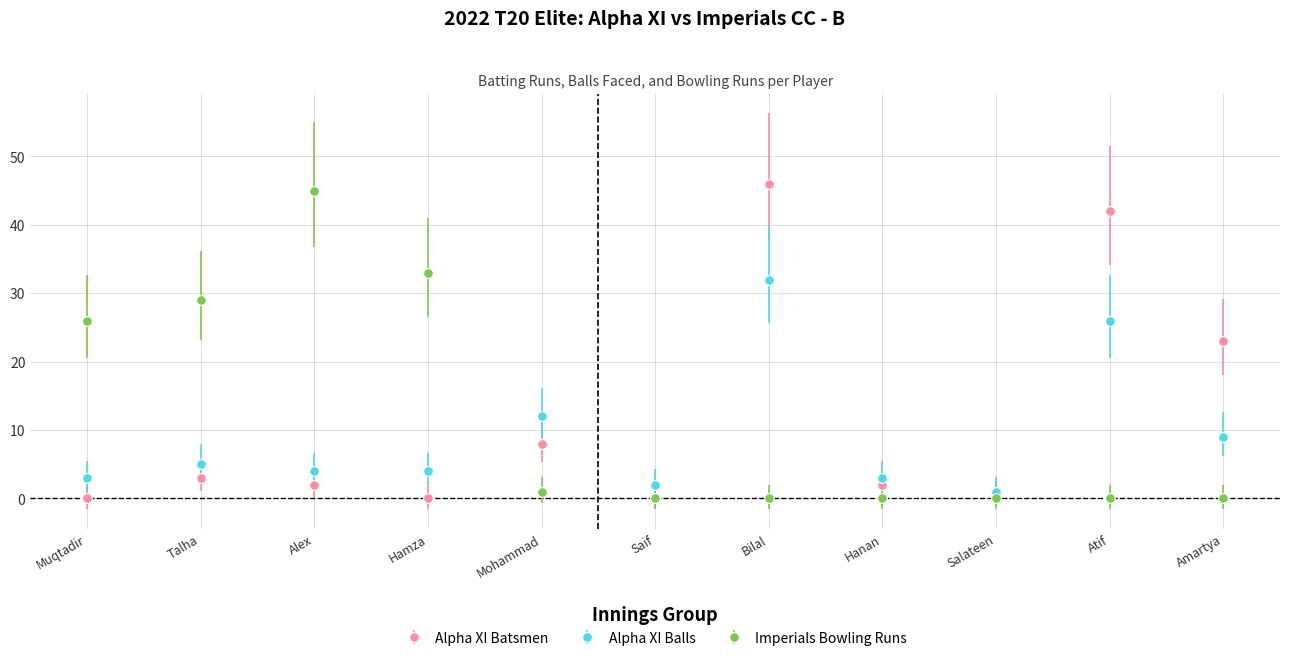

What is the difference between the maximum and second lowest values in the Alpha XI Batsmen series?

46